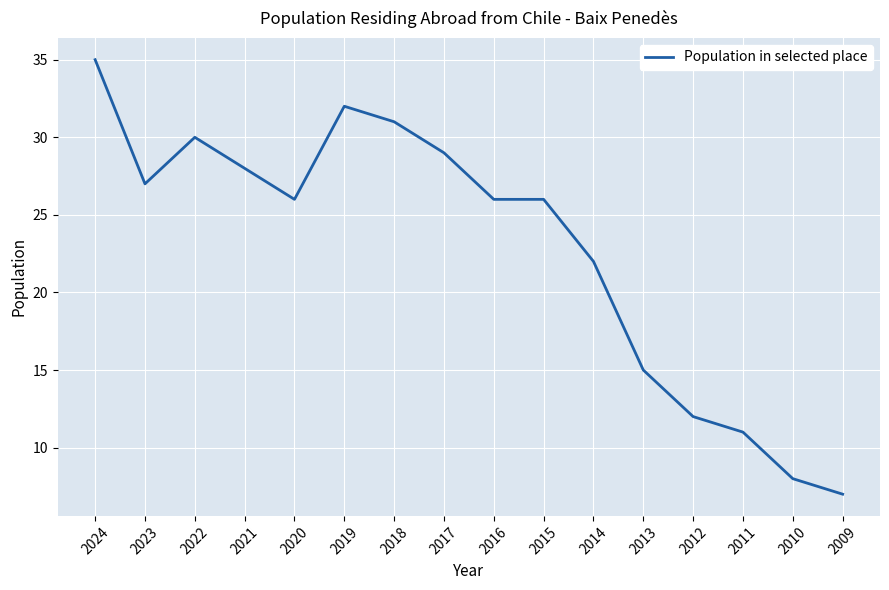

What value does the data have at 2009?

7